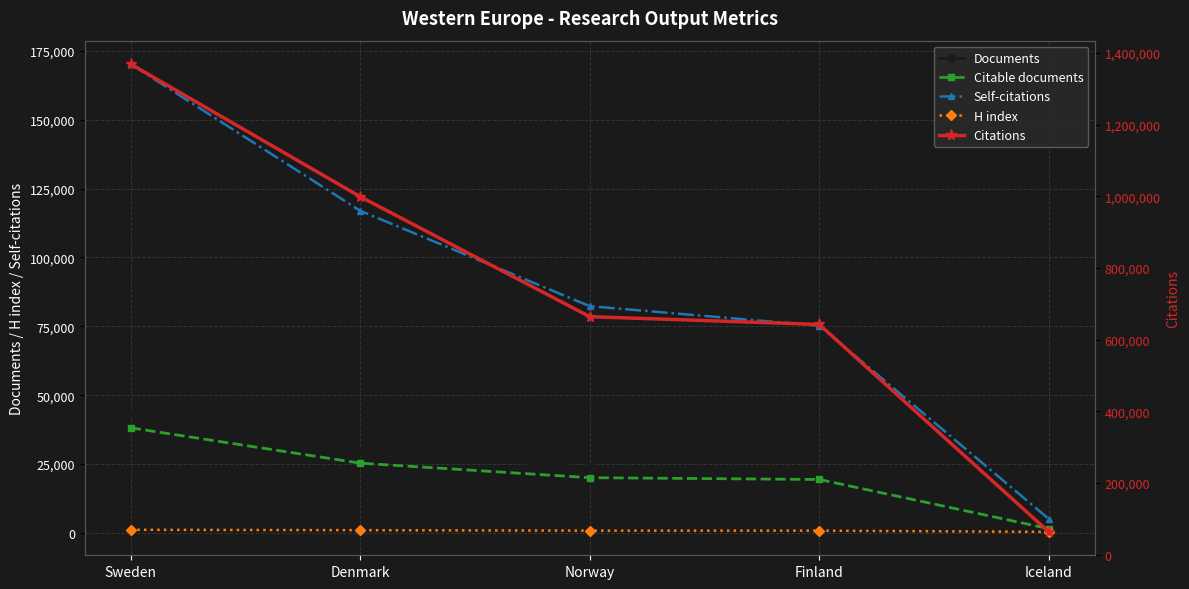

What is the sum of all H index values?

4256